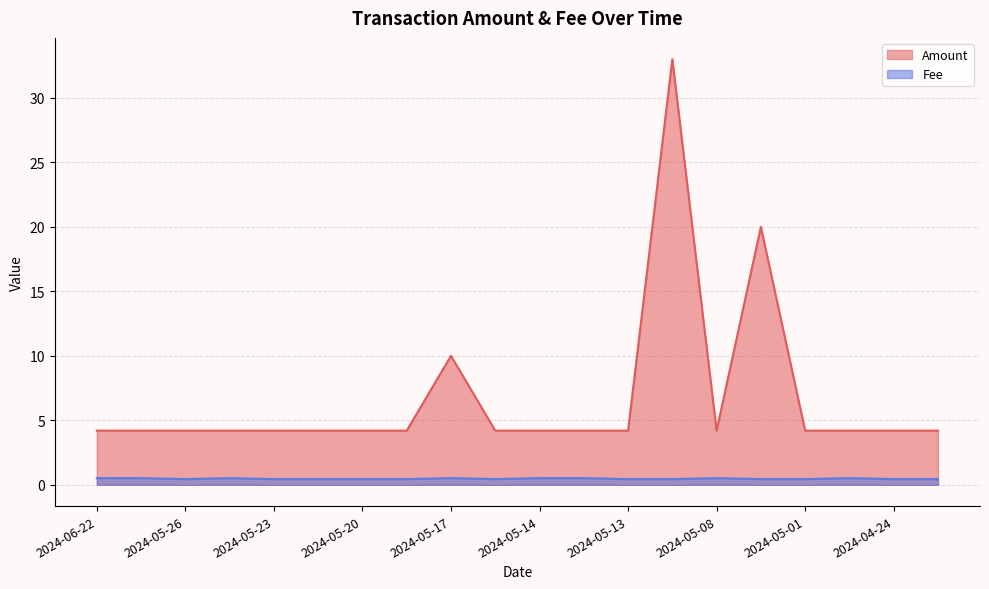

How many distinct data groups are displayed?

2